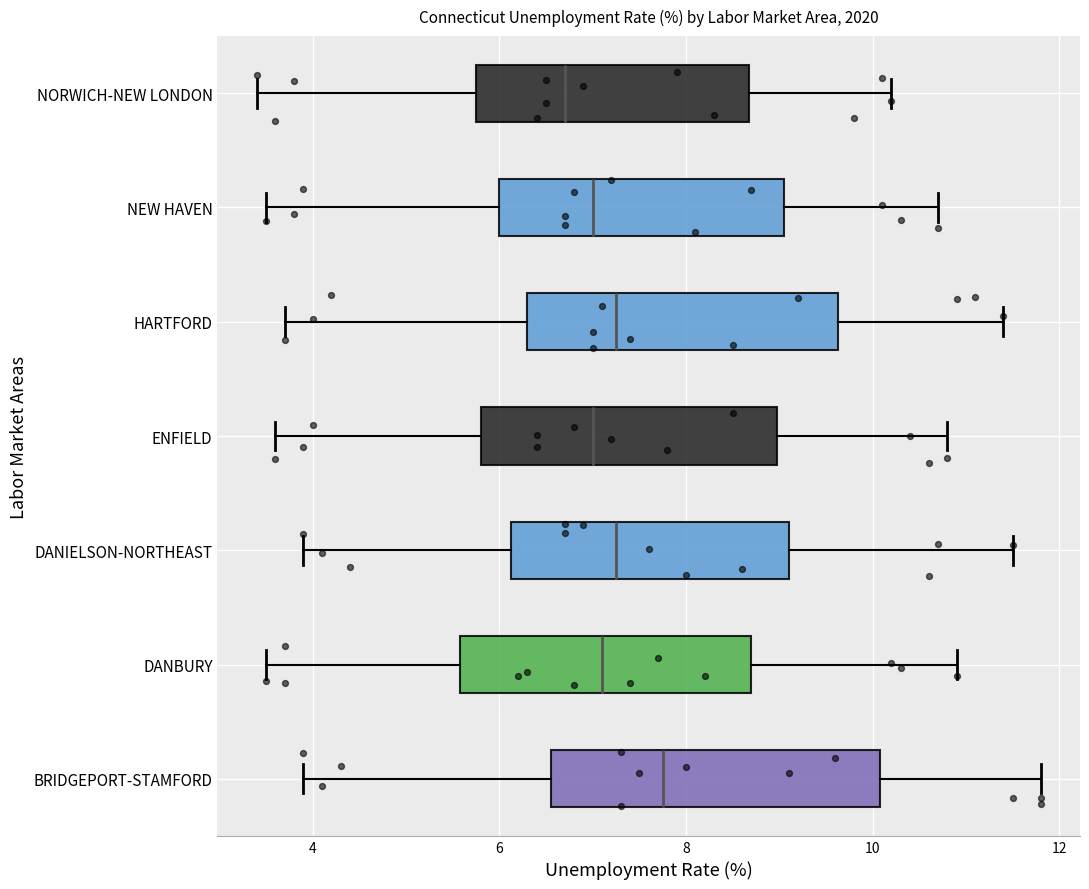

Which box's median line is the furthest to the left?

NORWICH-NEW LONDON